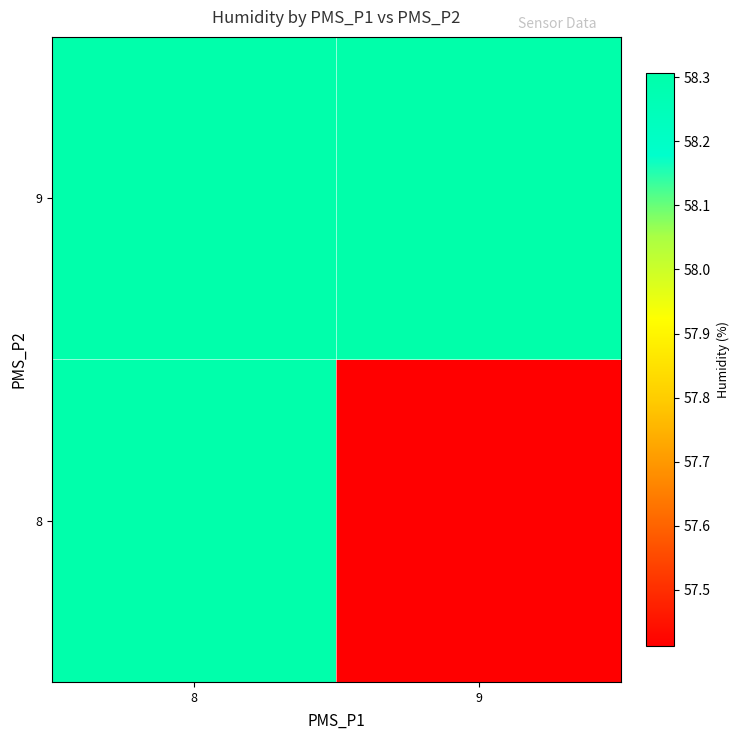

Reading left to right, what are all the values shown in this chart?

8: 8=58.3	9=57.4
9: 8=58.3	9=58.3